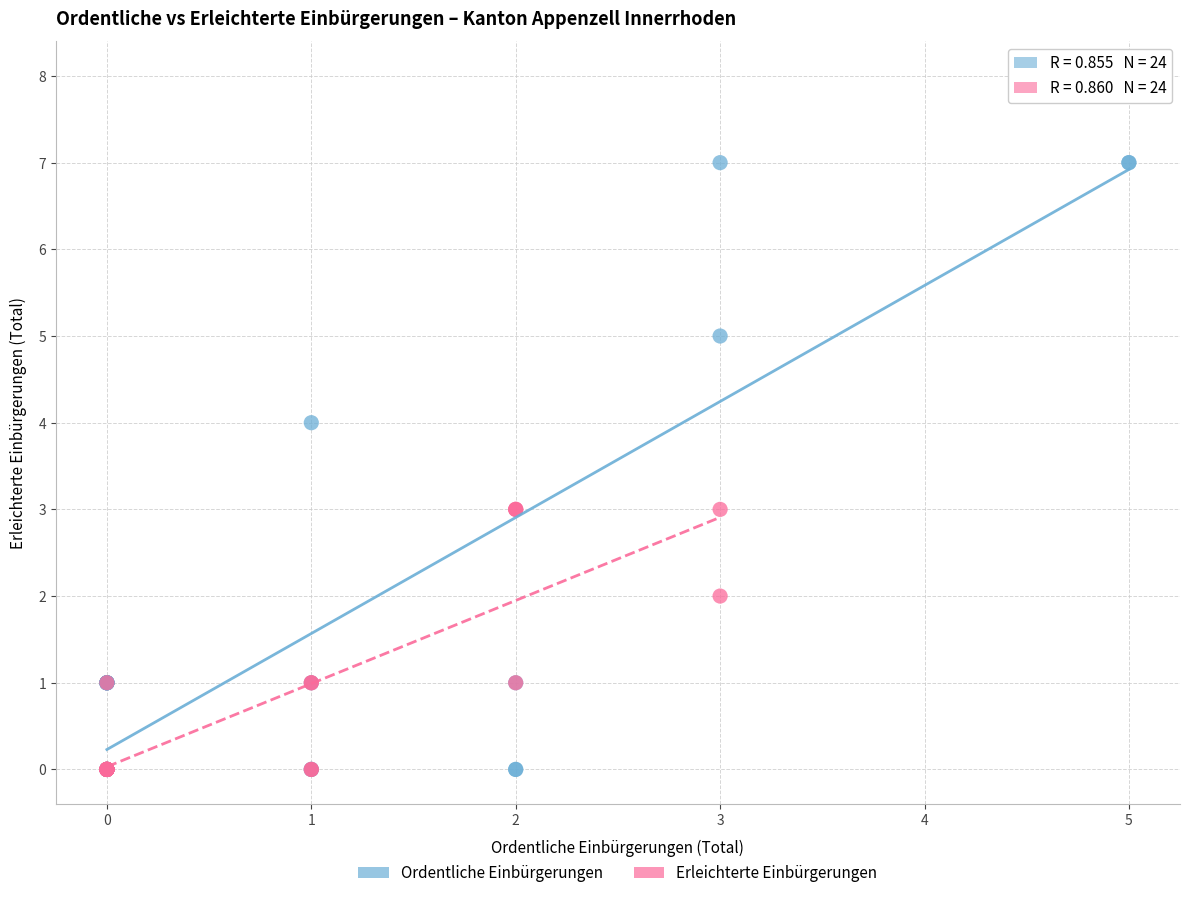

Which series has the widest spread of Y values?

Ordentliche Einbürgerungen